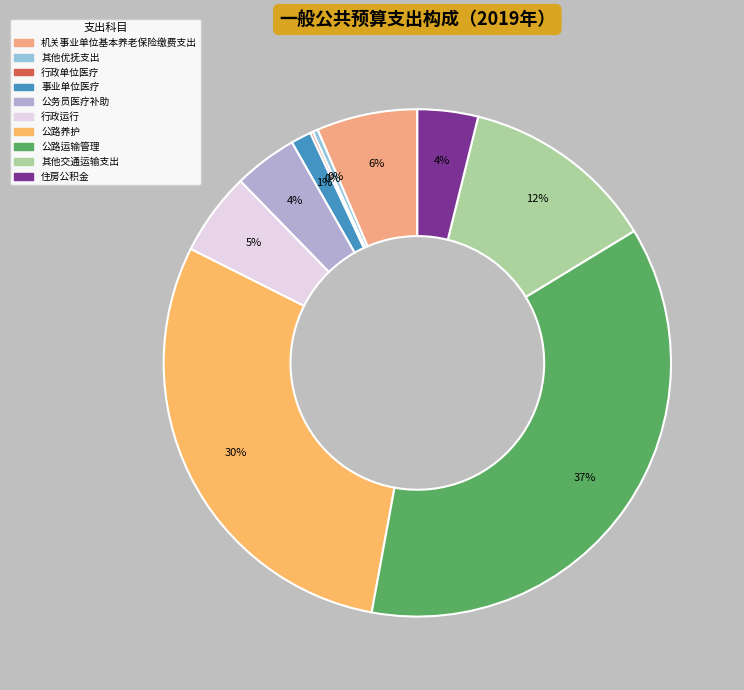

Combined, do 其他优抚支出 and 其他交通运输支出 account for over 50%?

No